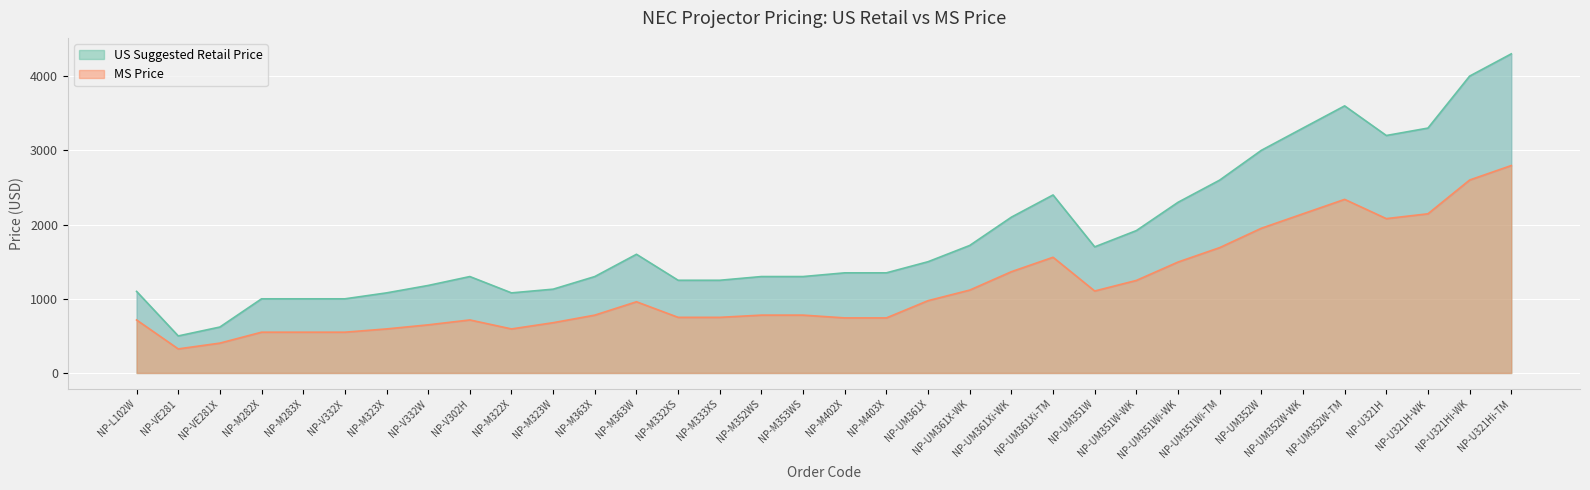

Reading left to right, list all the values displayed in this chart.

US Suggested Retail Price: NP-L102W=1099.0	NP-VE281=499.0	NP-VE281X=619.0	NP-M282X=999.0	NP-M283X=999.0	NP-V332X=999.0	NP-M323X=1079.0	NP-V332W=1179.0	NP-V302H=1299.0	NP-M322X=1079.0	NP-M323W=1129.0	NP-M363X=1299.0	NP-M363W=1599.0	NP-M332XS=1249.0	NP-M333XS=1249.0	NP-M352WS=1299.0	NP-M353WS=1299.0	NP-M402X=1349.0	NP-M403X=1349.0	NP-UM361X=1499.0	NP-UM361X-WK=1718.0	NP-UM361Xi-WK=2099.0	NP-UM361Xi-TM=2398.0	NP-UM351W=1699.0	NP-UM351W-WK=1918.0	NP-UM351Wi-WK=2299.0	NP-UM351Wi-TM=2598.0	NP-UM352W=2999.0	NP-UM352W-WK=3299.0	NP-UM352W-TM=3598.0	NP-U321H=3199.0	NP-U321H-WK=3299.0	NP-U321Hi-WK=3999.0	NP-U321Hi-TM=4299.0
MS Price: NP-L102W=714.4	NP-VE281=324.4	NP-VE281X=402.4	NP-M282X=549.5	NP-M283X=549.5	NP-V332X=549.5	NP-M323X=593.5	NP-V332W=648.5	NP-V302H=714.5	NP-M322X=593.5	NP-M323W=677.4	NP-M363X=779.4	NP-M363W=959.4	NP-M332XS=749.4	NP-M333XS=749.4	NP-M352WS=779.4	NP-M353WS=779.4	NP-M402X=742.0	NP-M403X=742.0	NP-UM361X=974.4	NP-UM361X-WK=1116.7	NP-UM361Xi-WK=1364.3	NP-UM361Xi-TM=1558.7	NP-UM351W=1104.3	NP-UM351W-WK=1246.7	NP-UM351Wi-WK=1494.3	NP-UM351Wi-TM=1688.7	NP-UM352W=1949.3	NP-UM352W-WK=2144.3	NP-UM352W-TM=2338.7	NP-U321H=2079.3	NP-U321H-WK=2144.3	NP-U321Hi-WK=2599.3	NP-U321Hi-TM=2794.3